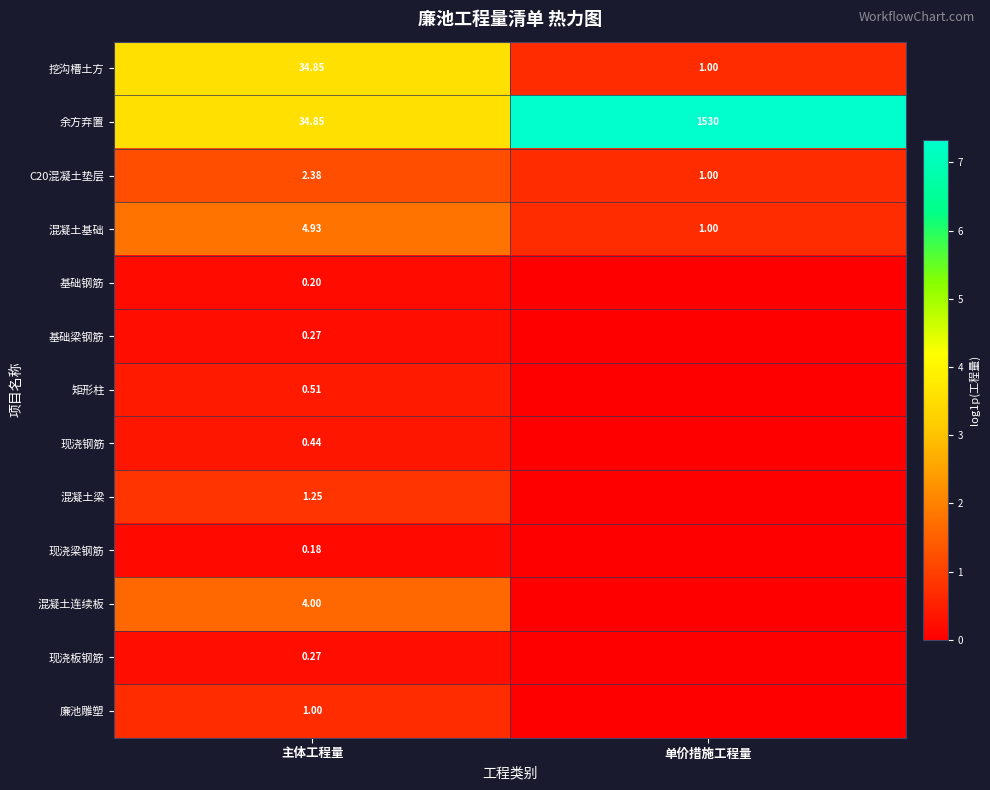

Is the value of 现浇板钢筋 at 主体工程量 greater than the value of 挖沟槽土方 at 单价措施工程量?

No